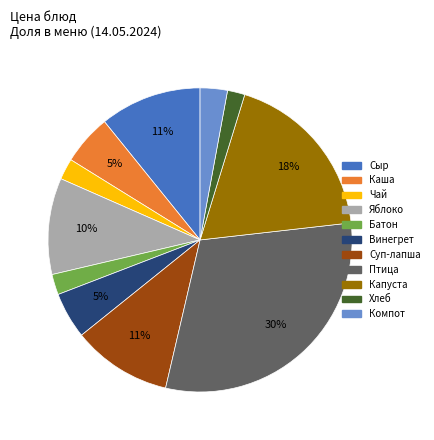

To the nearest percent, what is the average slice percentage?

9%